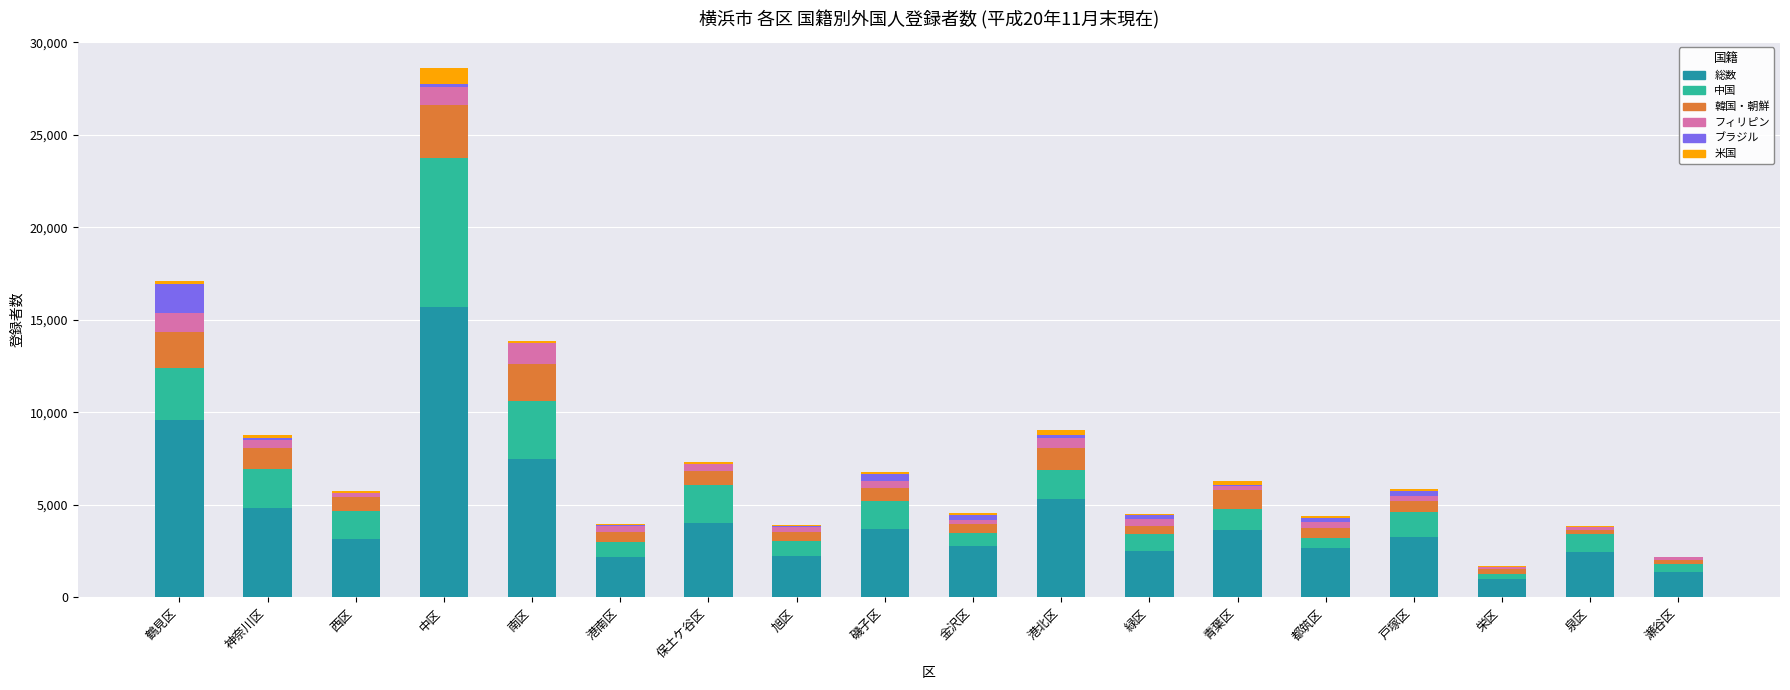

Does the chart contain stacked bars?

Yes